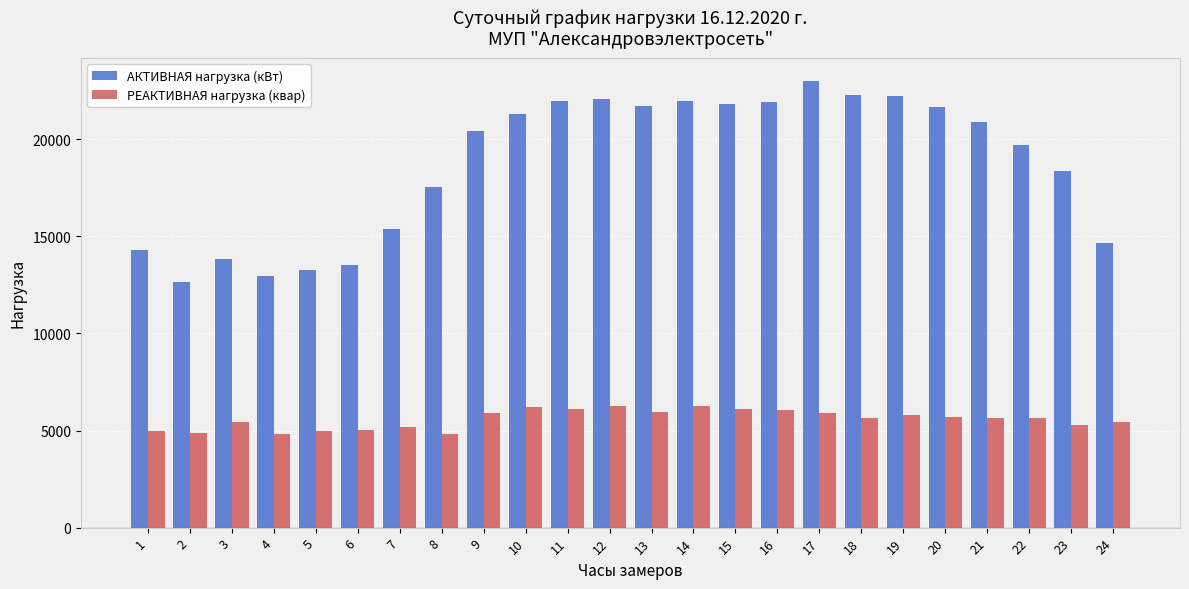

How many bars are there in each group?

2